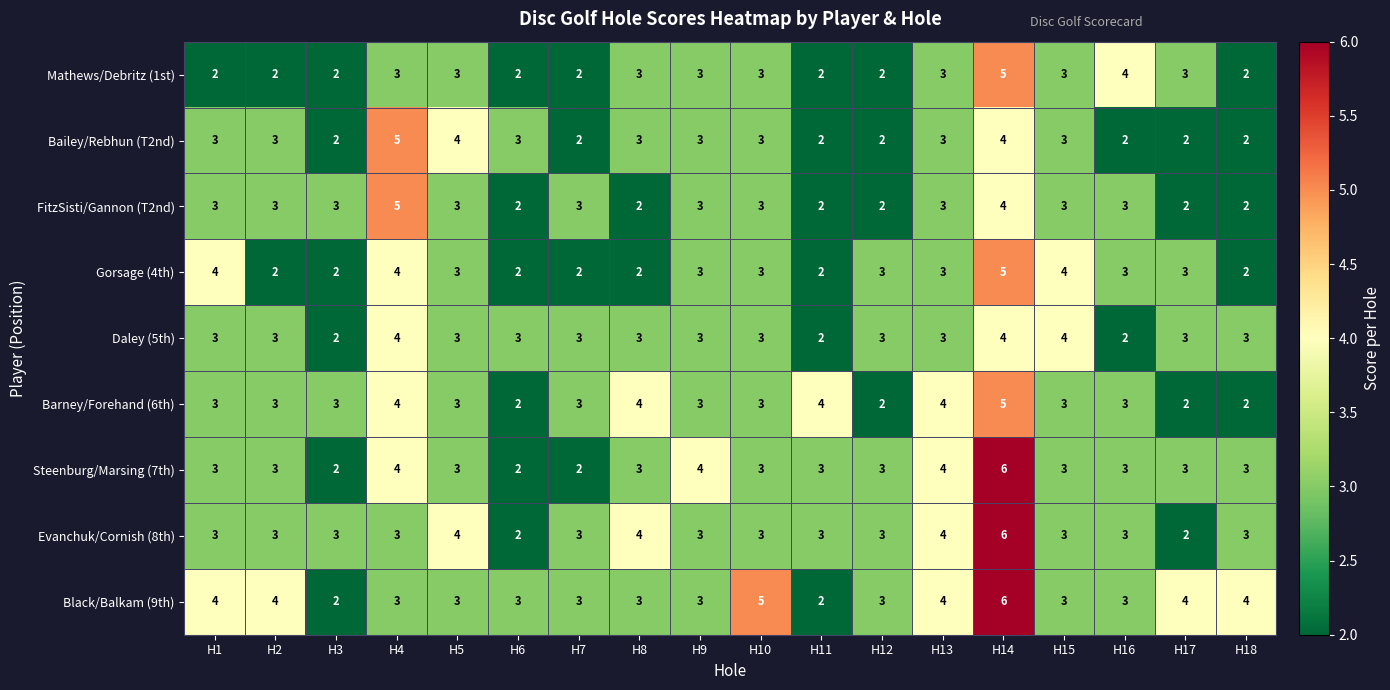

Which category has the highest value across all series?

H14